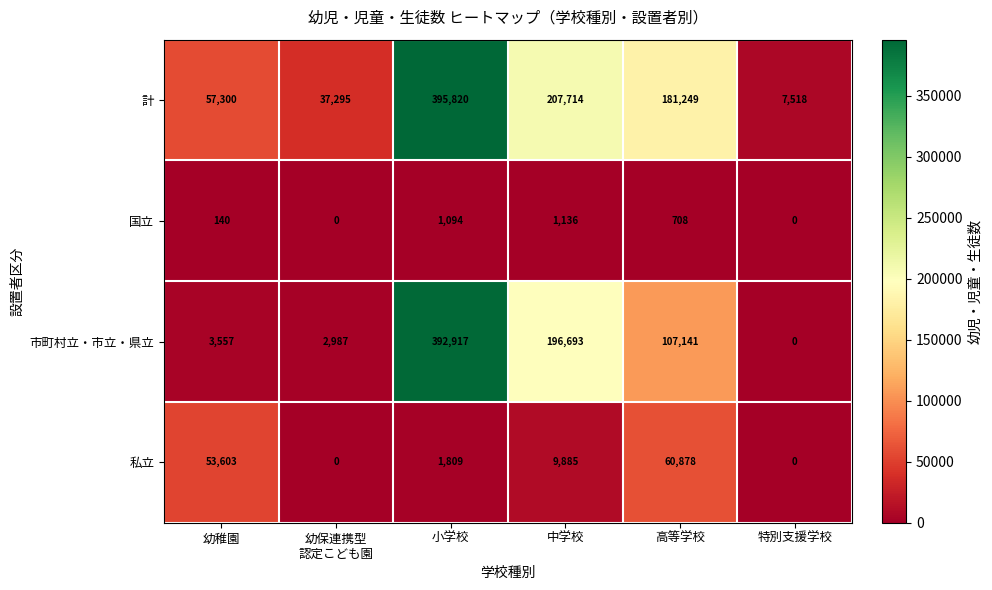

Rank the series by their maximum value, from highest to lowest.

計, 市町村立・市立・県立, 私立, 国立